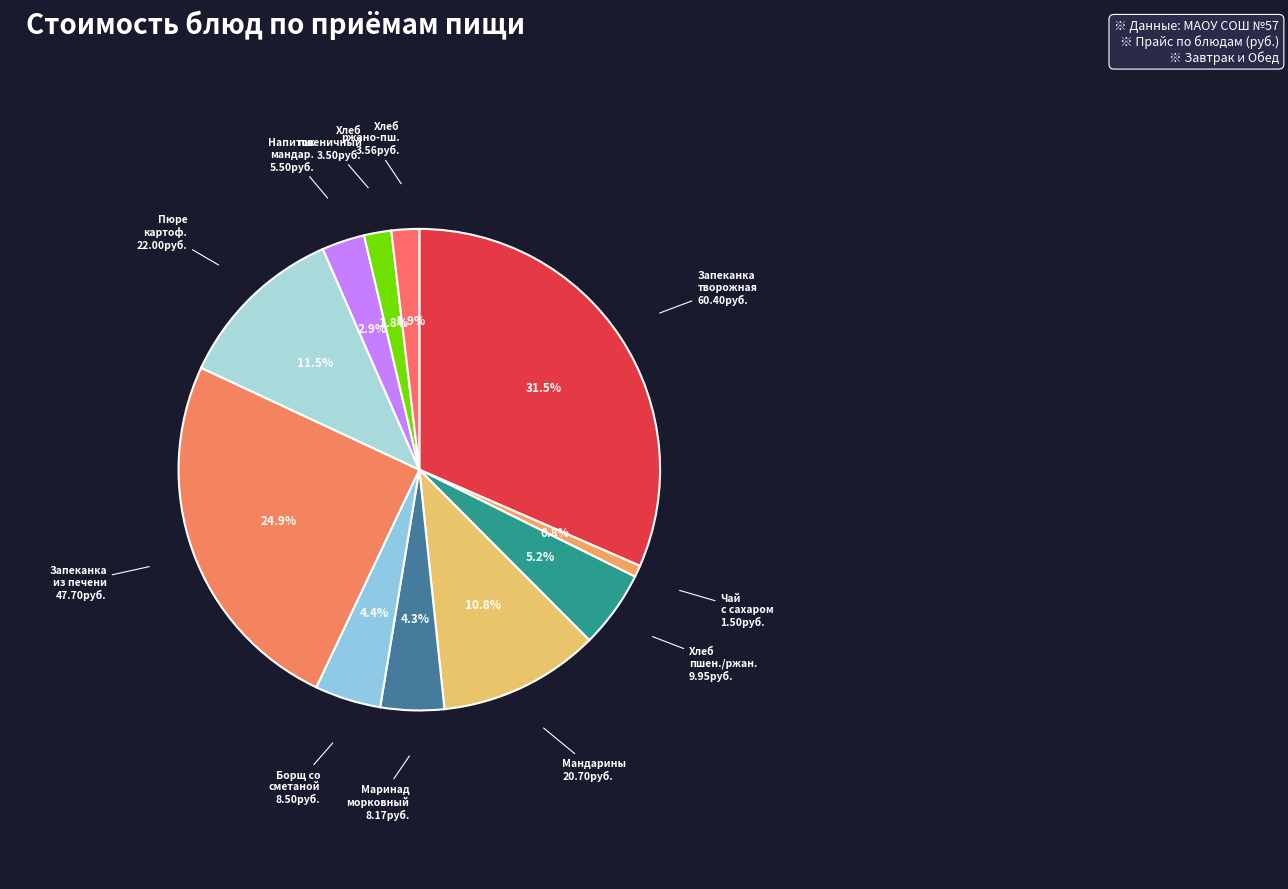

Count the number of slices in the pie.

11